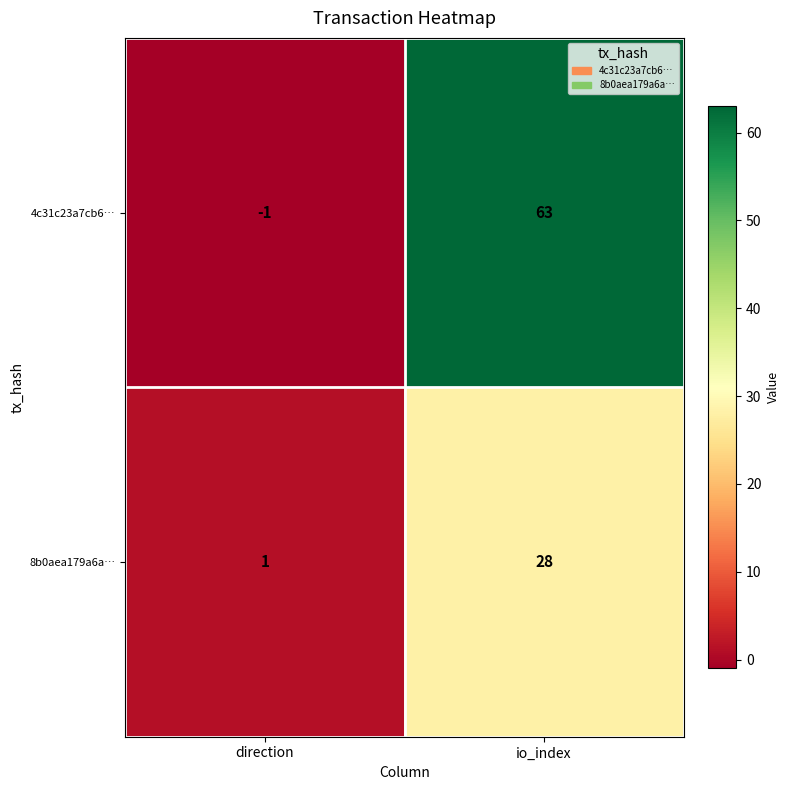

Rank the series by their average value, from lowest to highest.

8b0aea179a6a…, 4c31c23a7cb6…